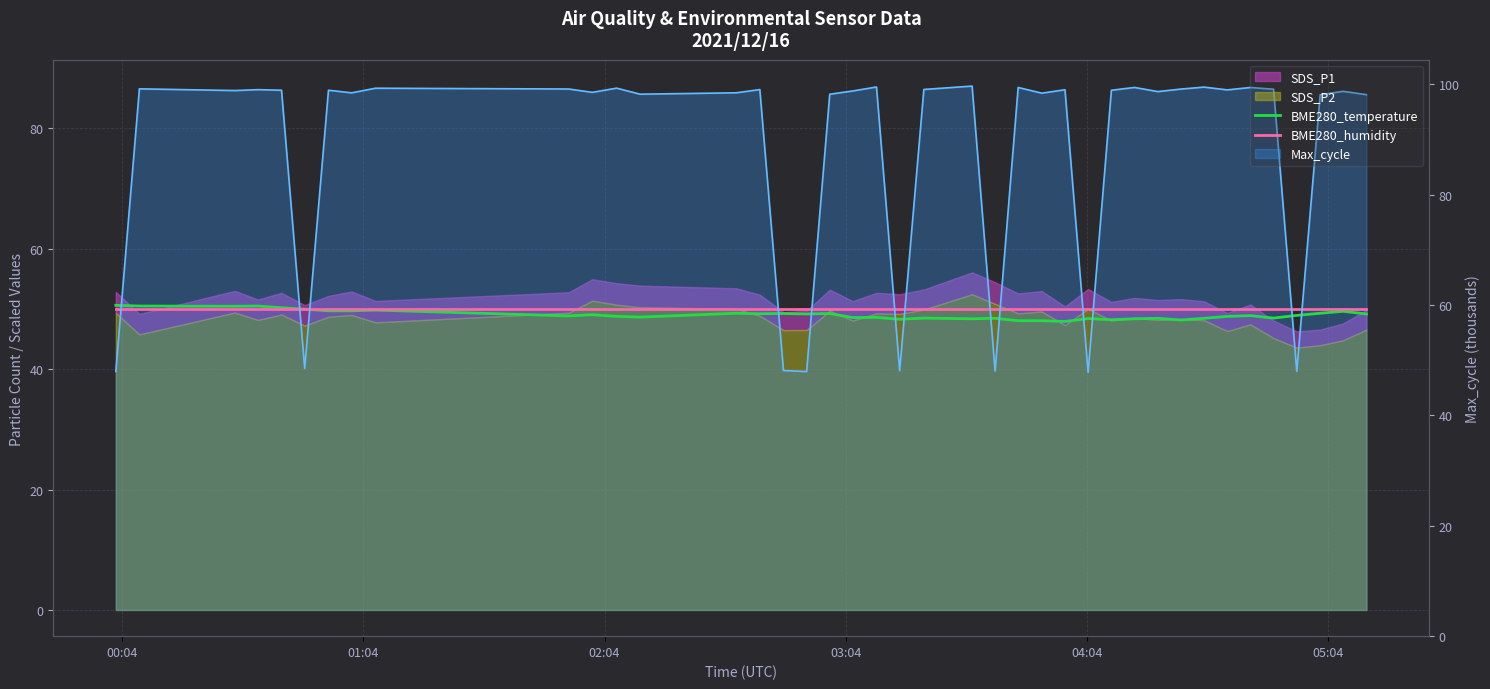

True or false: BME280_humidity has more than 1 interior local peaks.

False